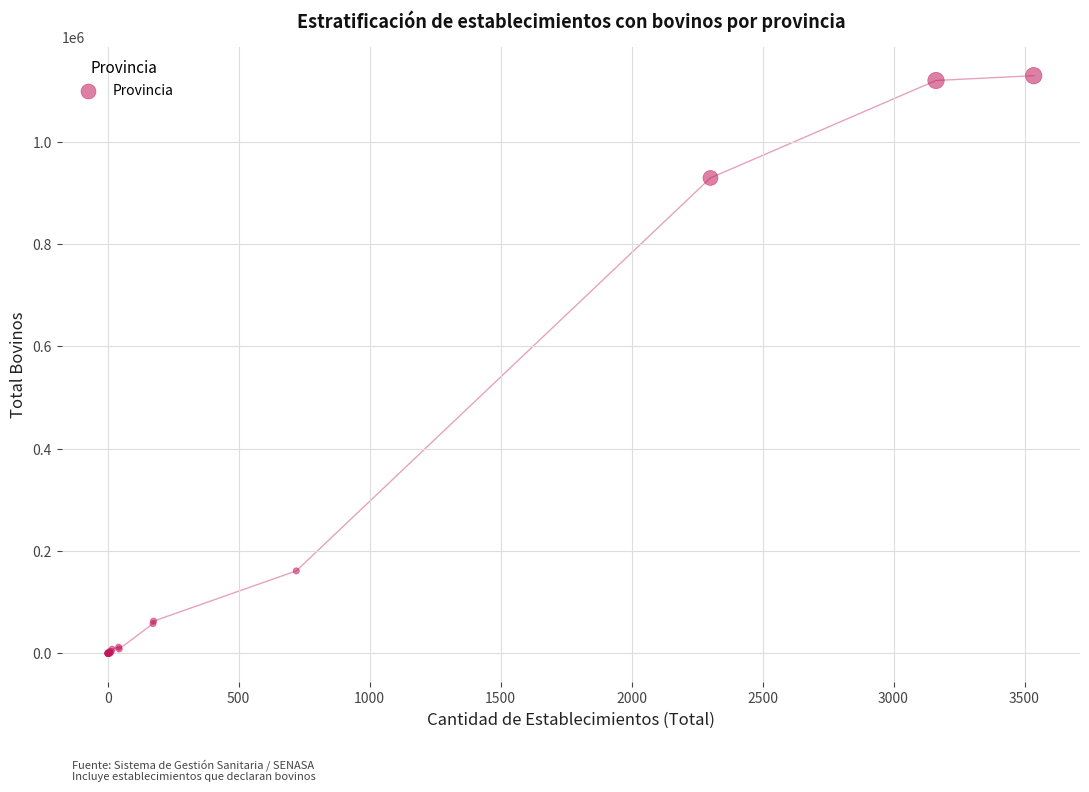

What Y value in the scatter plot is closest to 564549?

929262